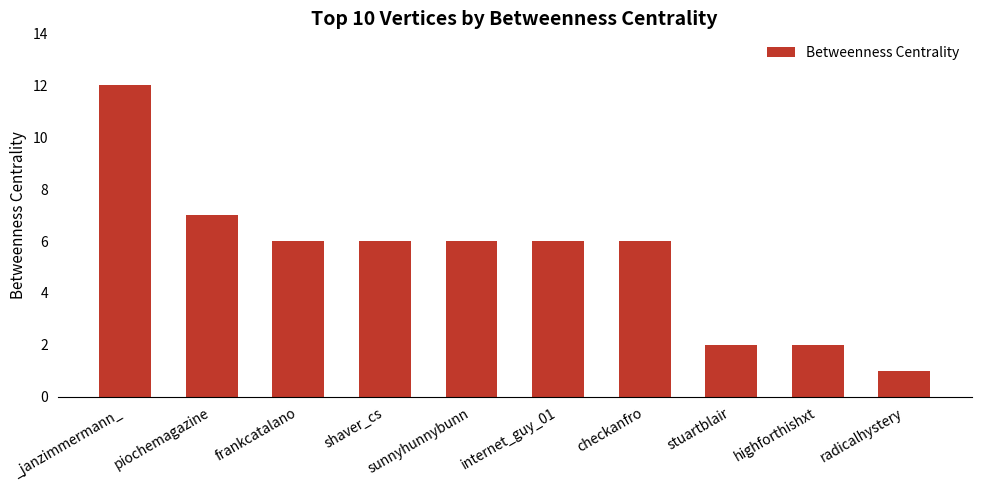

What position from the right is highforthishxt?

2